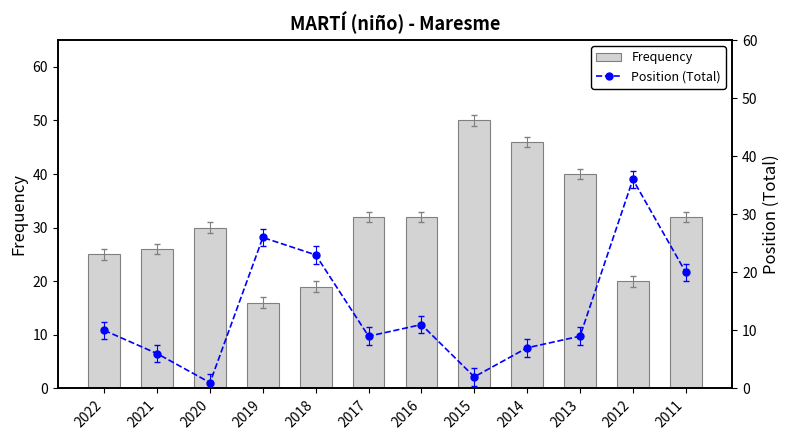

Which category has the highest value in the Position (Total) series?

2012